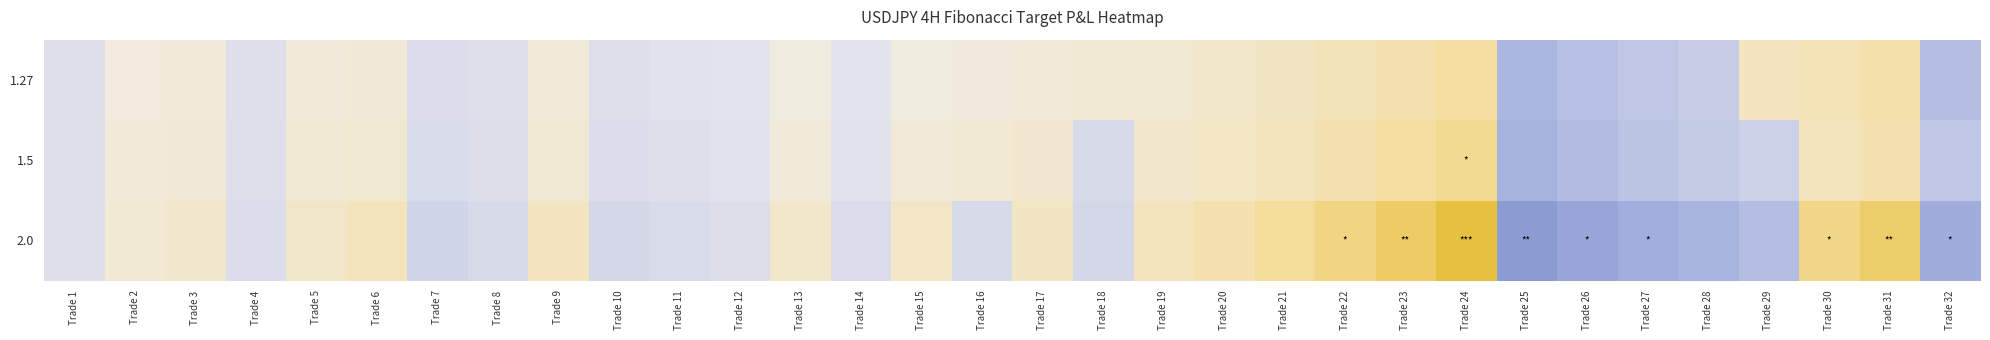

Which series changed the most between Trade 12 and Trade 24?

2.0